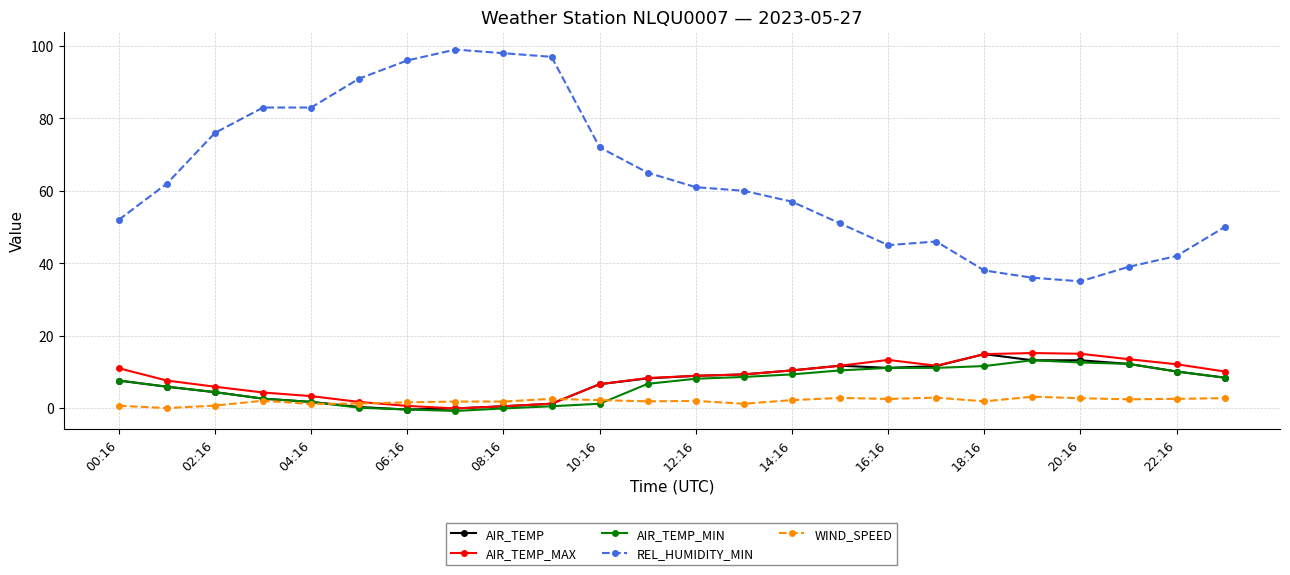

What is the greatest value displayed?

99.0